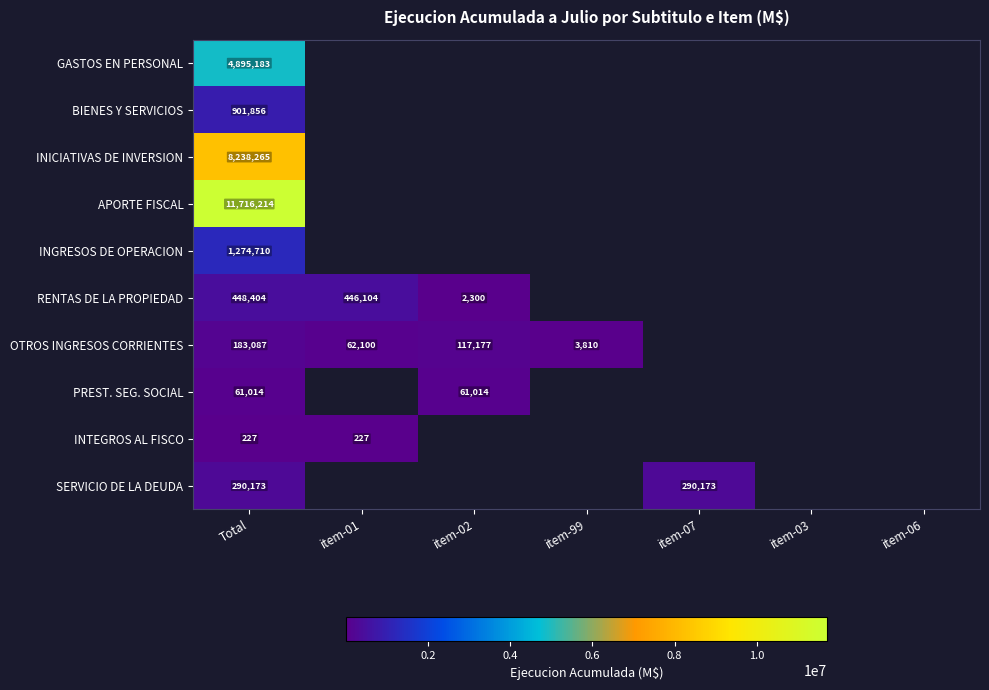

Which label corresponds to the largest value in the chart?

Total